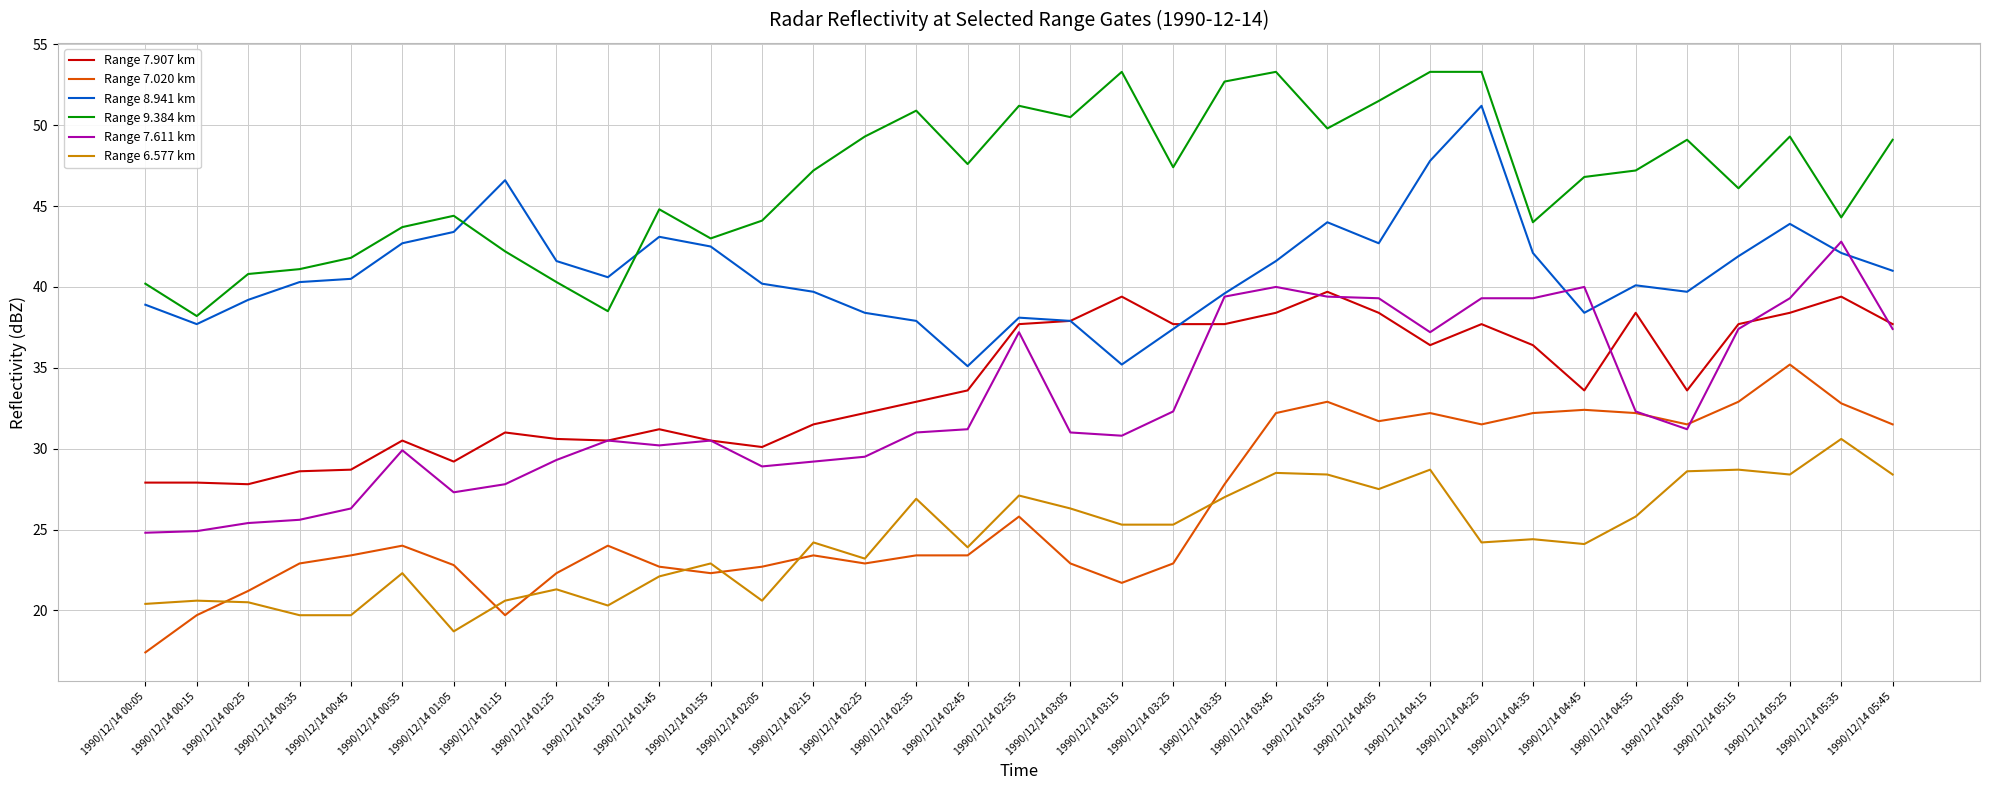

True or false: Range 9.384 km and Range 7.611 km intersect in this chart.

False